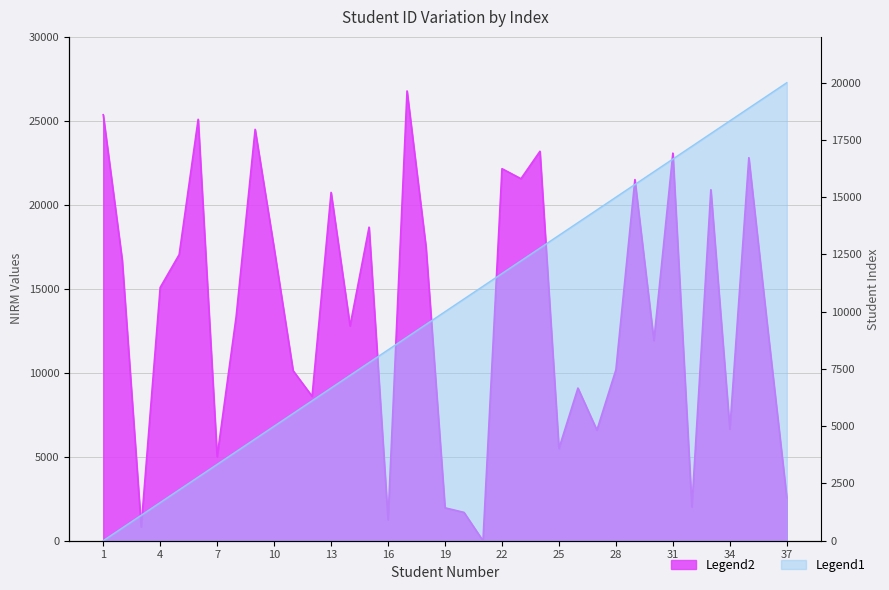

What is the difference between the maximum and minimum values in the Legend1 series?

26780.0